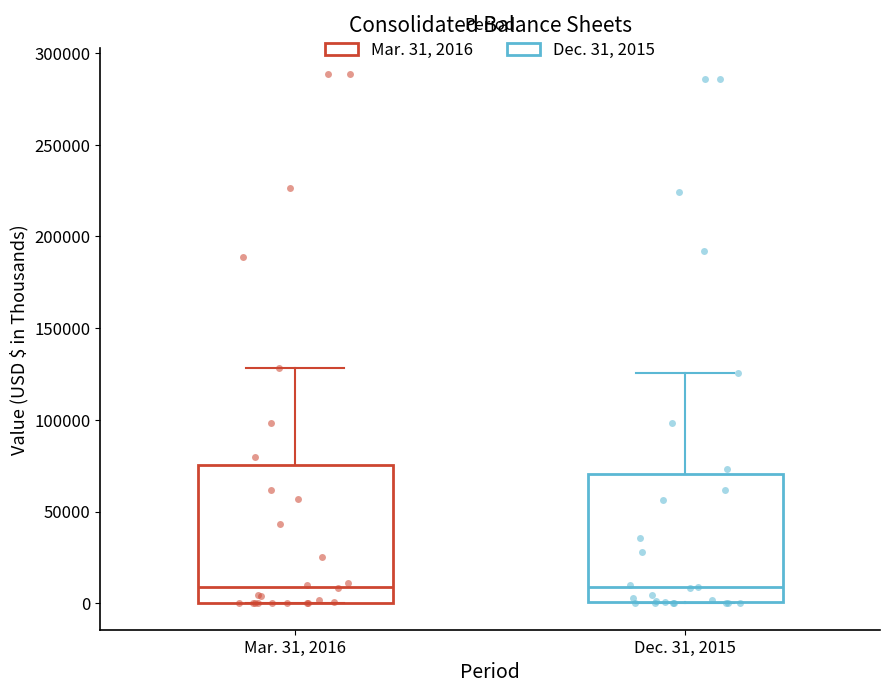

Reading left to right, transcribe this box plot: for each box, give where its median line is, the range the box spans, and where its two whiskers end, as read against the y-axis. The values are not printed on the chart, so give them approximately, as read against the axis.

Mar. 31, 2016: median 10000, box 0 to 75000, whiskers 0 to 130000
Dec. 31, 2015: median 10000, box 0 to 70000, whiskers 0 to 125000